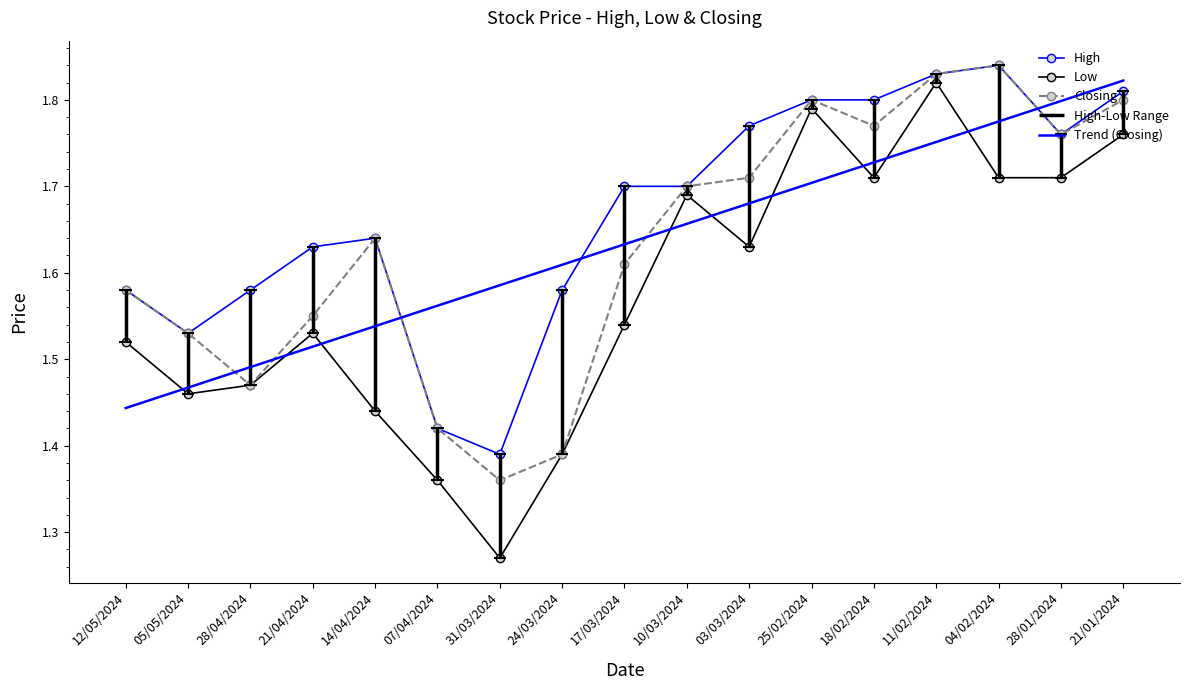

How many interior local peaks does the Low series have?

4